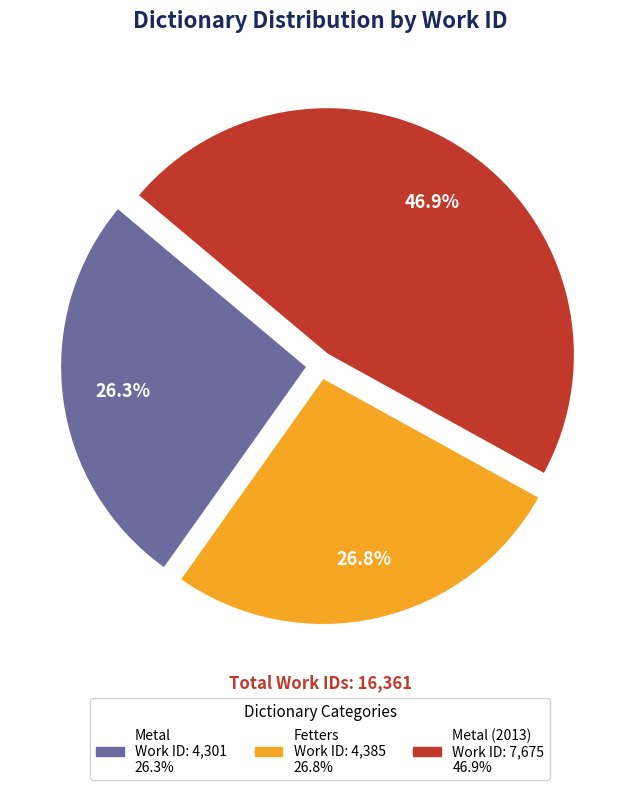

Is there any slice that represents more than half of the pie?

No